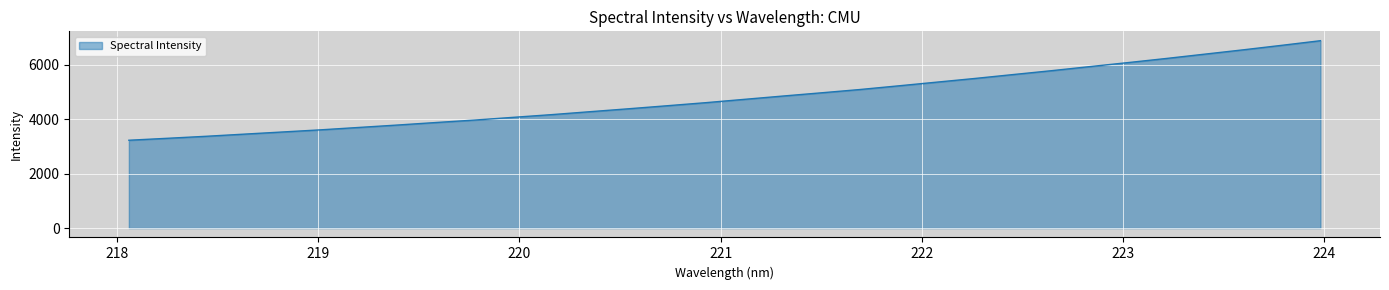

What is the greatest value displayed?

6889.0